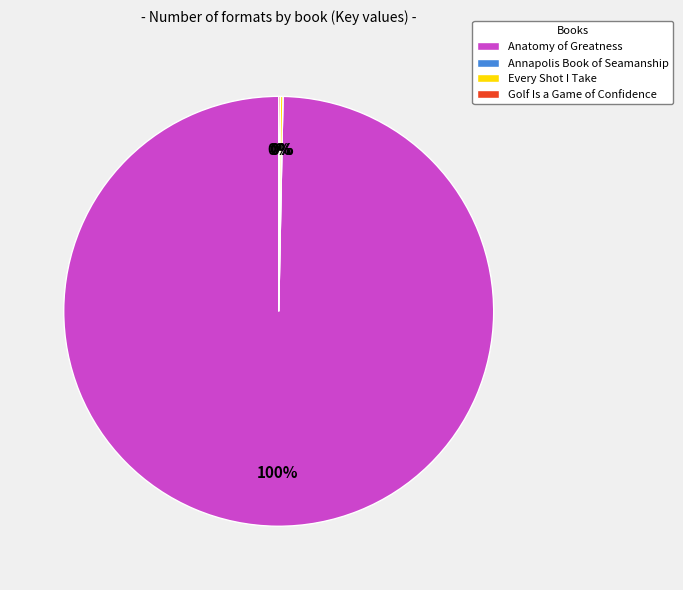

To the nearest percent, what percentage of the pie is Anatomy of Greatness?

100%